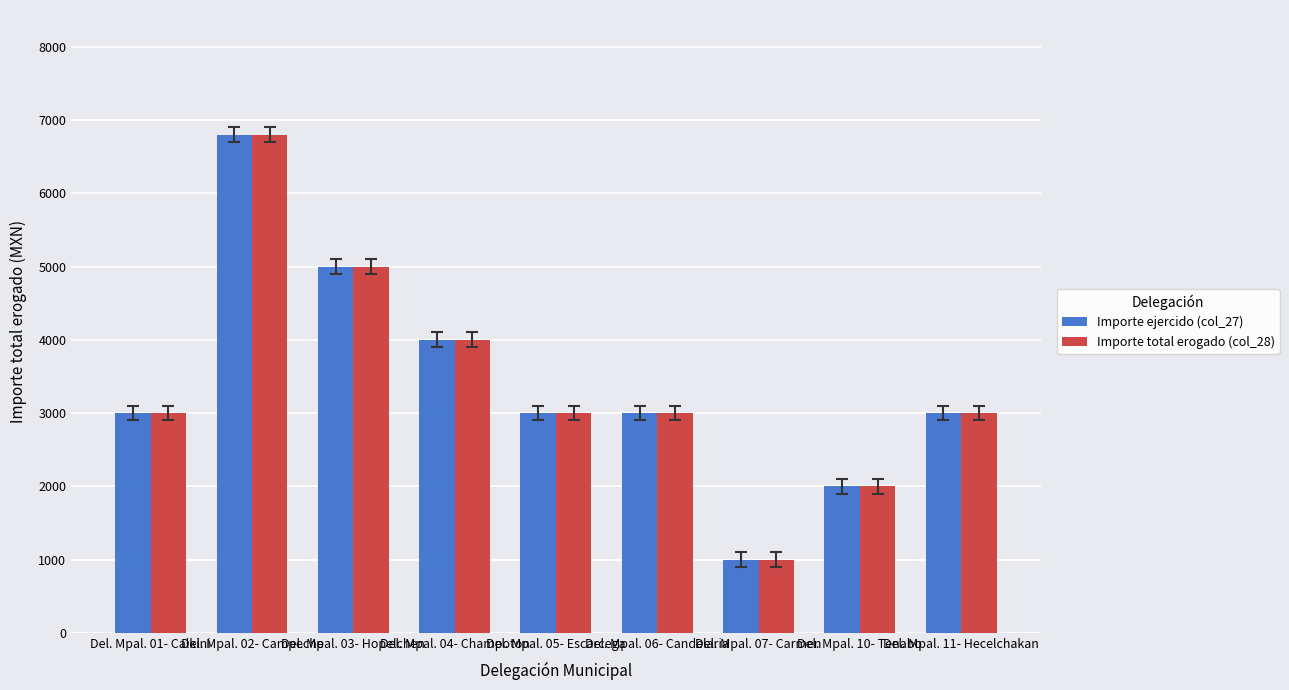

What is the sum of the Importe ejercido (col_27) values at Del. Mpal. 05- Escarcega and Del. Mpal. 11- Hecelchakan?

6000